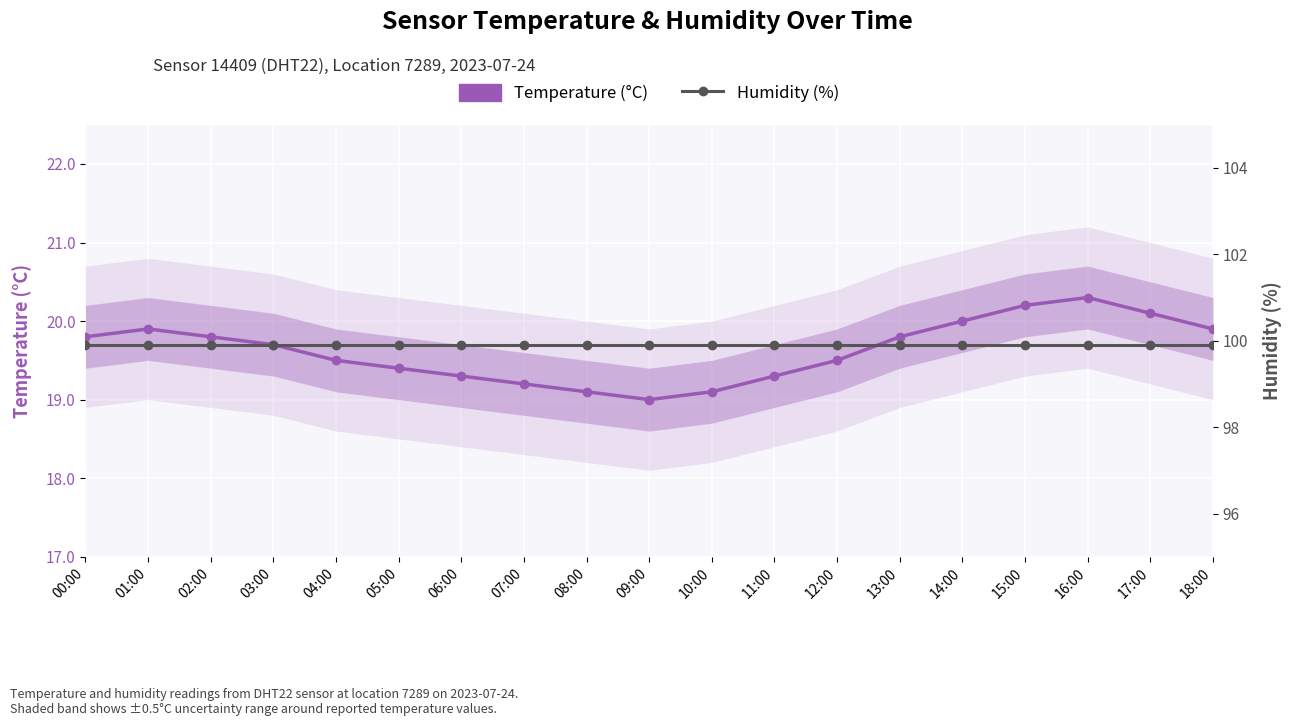

How many lines are shown in the chart?

2